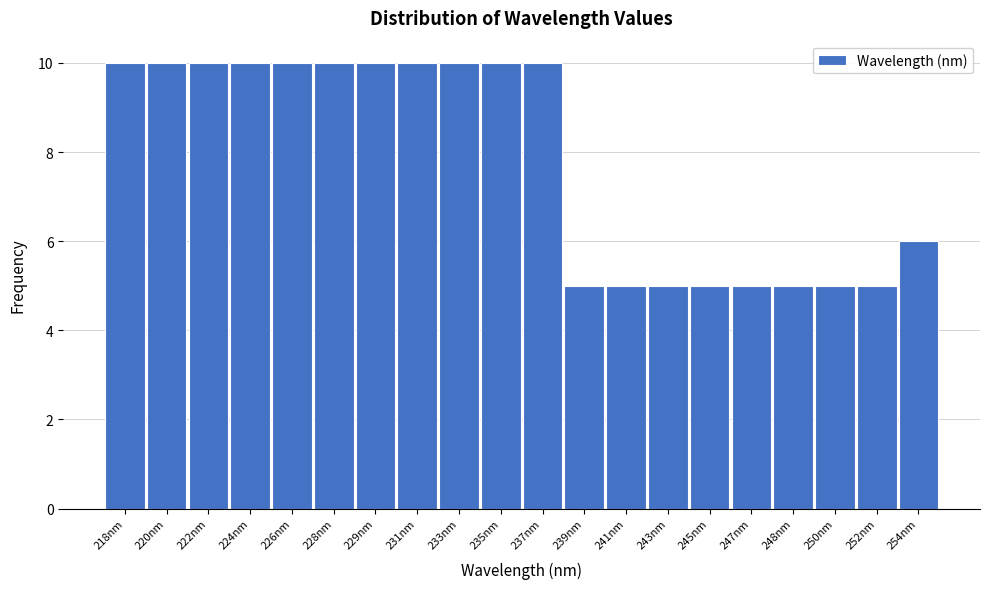

Reading left to right, list all the values displayed in this chart.

10	10	10	10	10	10	10	10	10	10	10	5	5	5	5	5	5	5	5	6